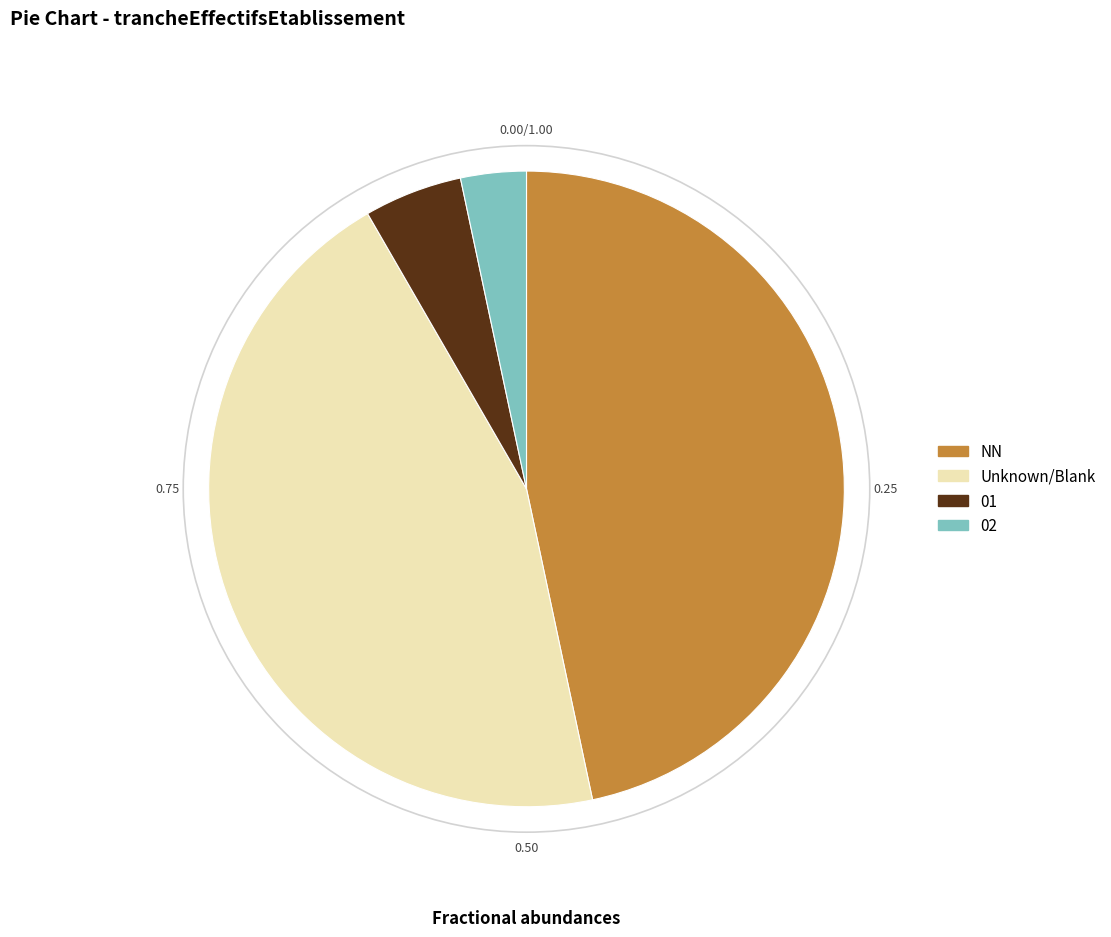

How many slices are in this pie chart?

4